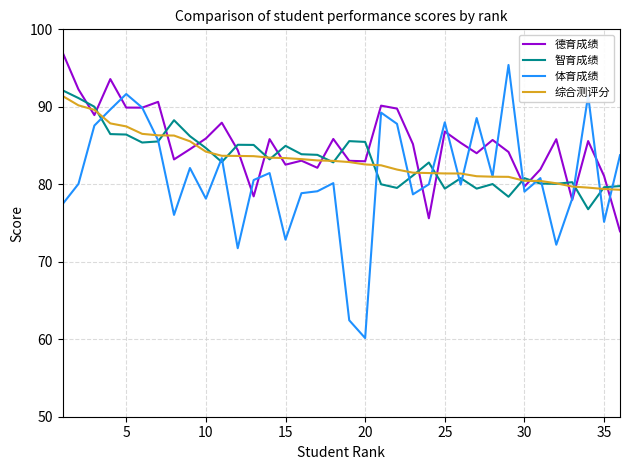

At how many categories does at least one series exceed 75?

36